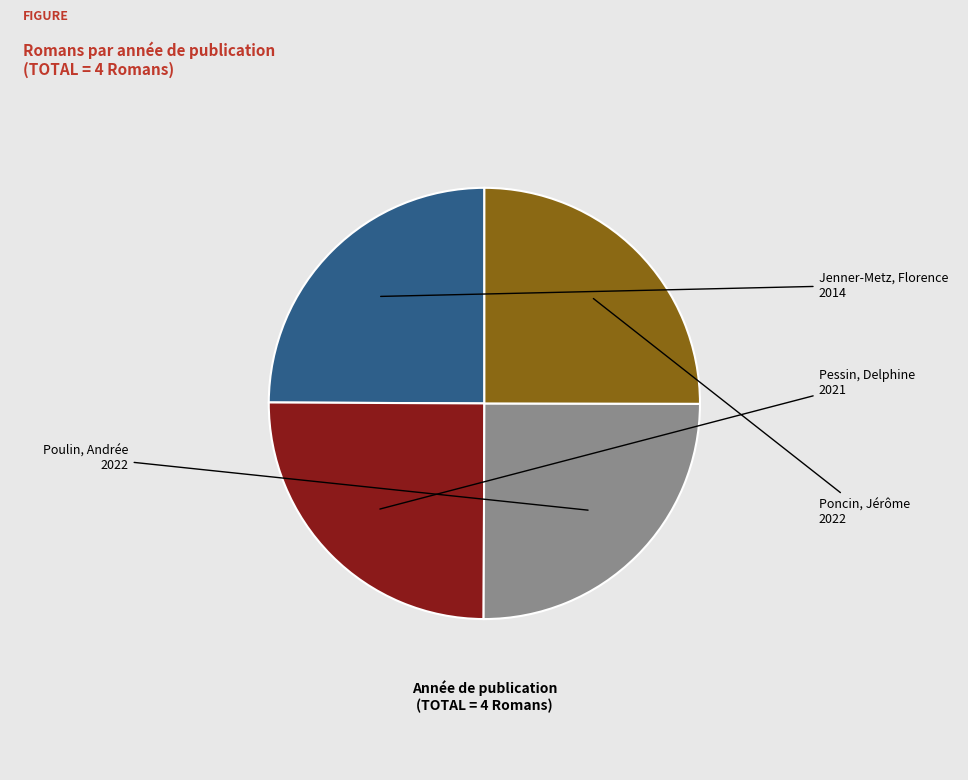

Is there a majority slice in this chart?

No